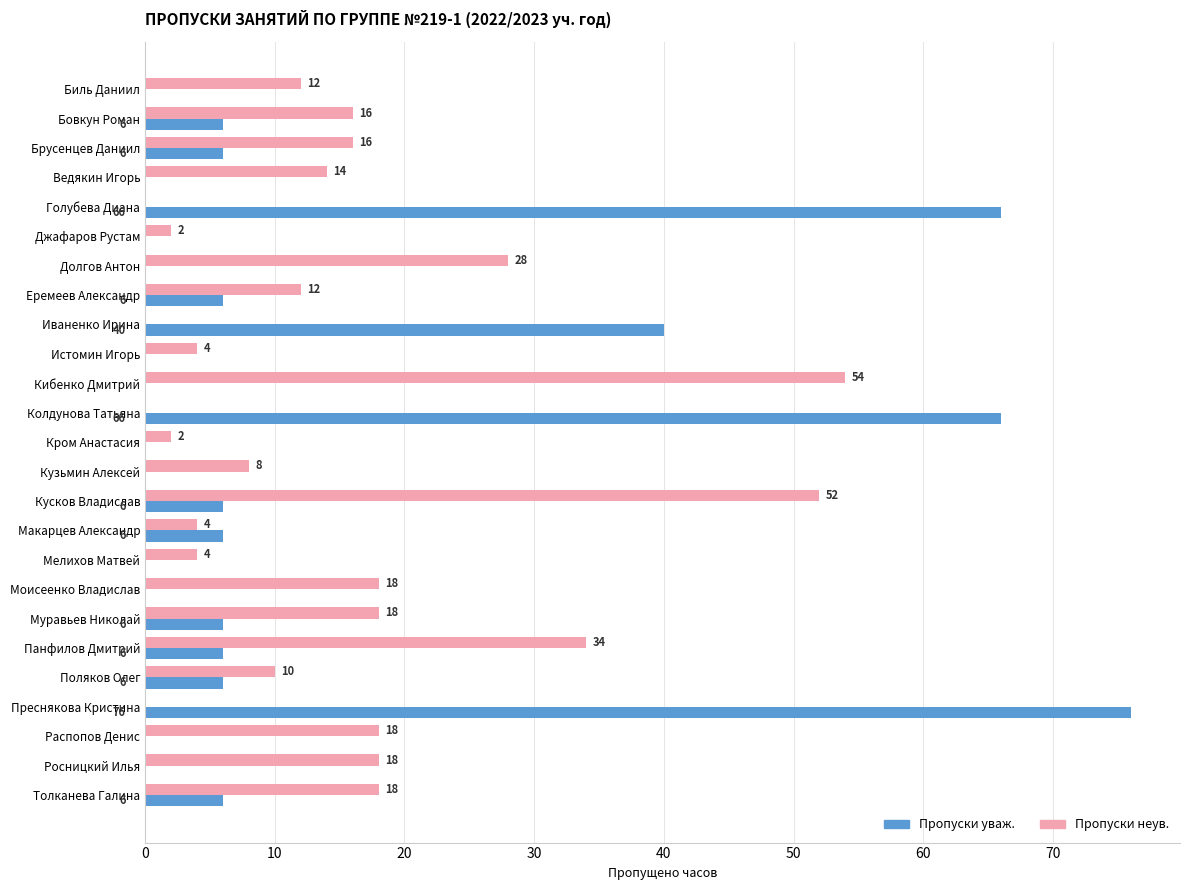

How many series are shown in this chart?

2